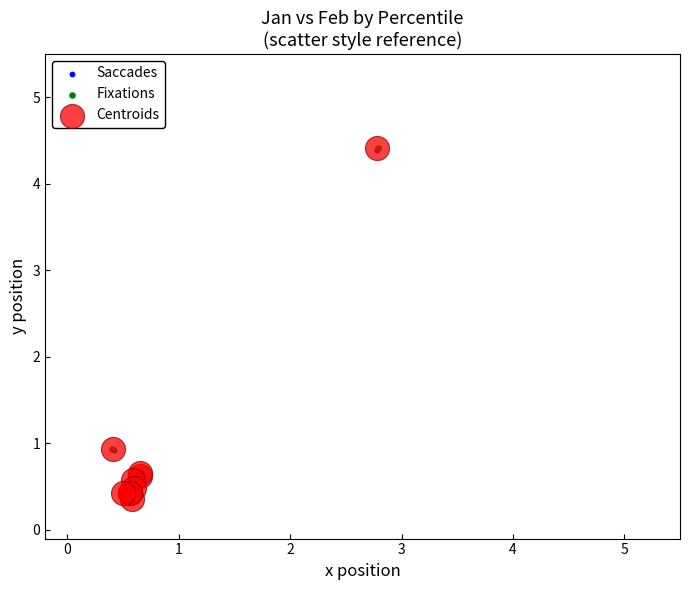

Which series has the largest Y range (max minus min)?

Fixations